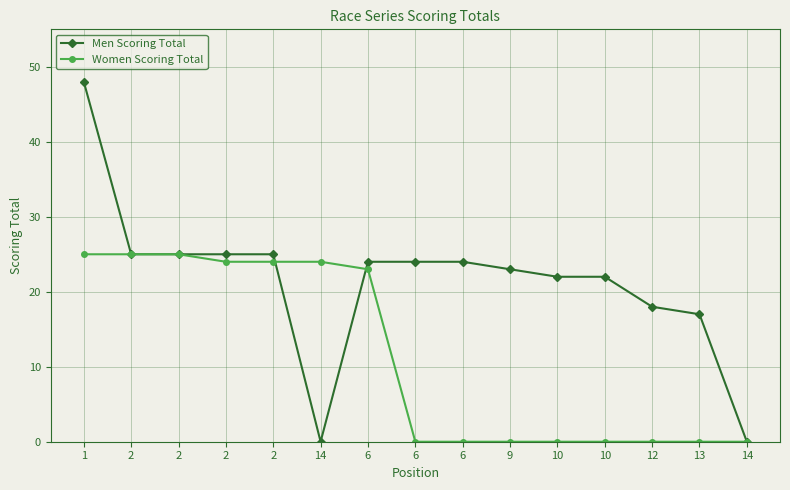

What is the label of the 3rd point from the right?

12